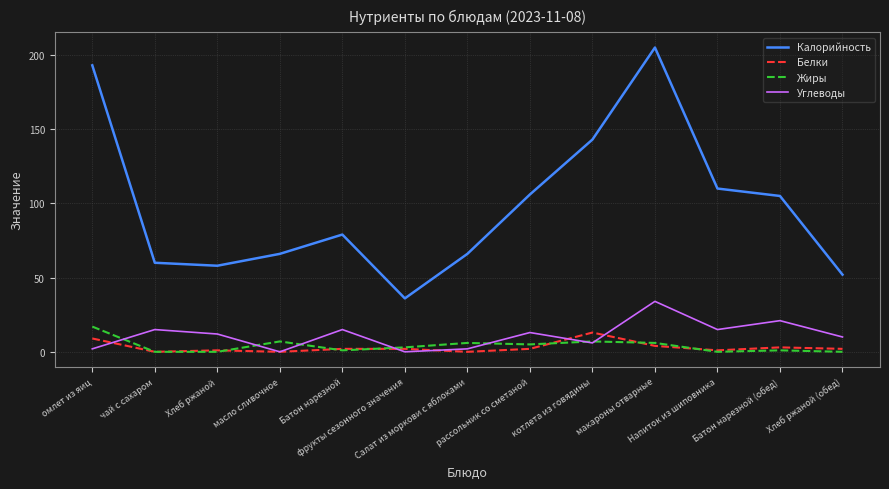

True or false: Калорийность and Белки intersect in this chart.

False